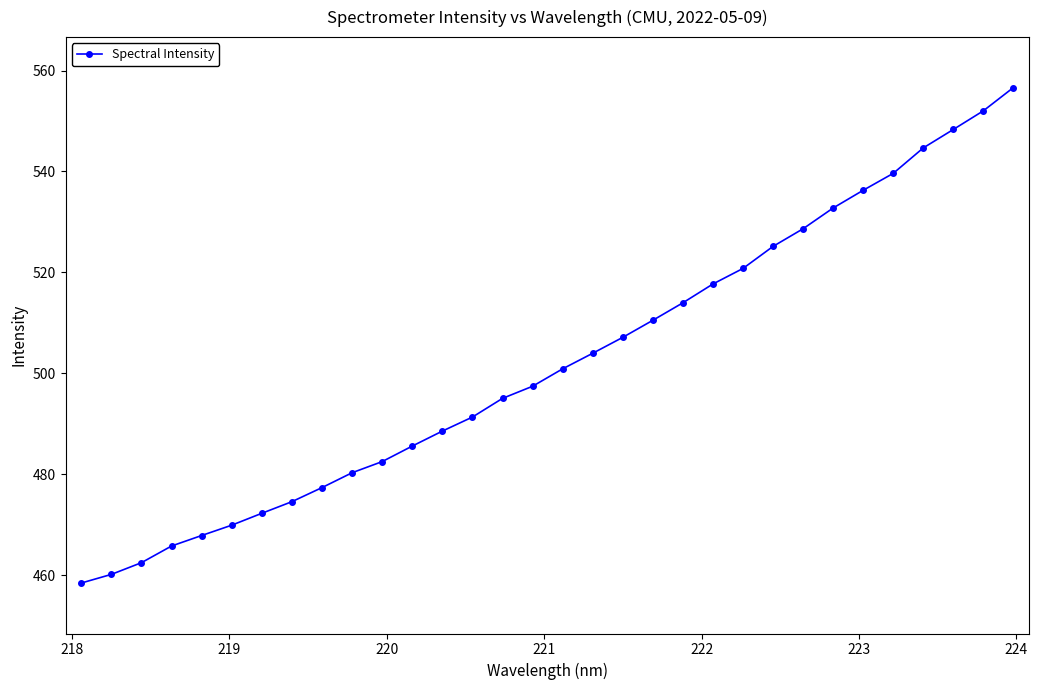

What is the difference between the second highest and second lowest values?

91.8